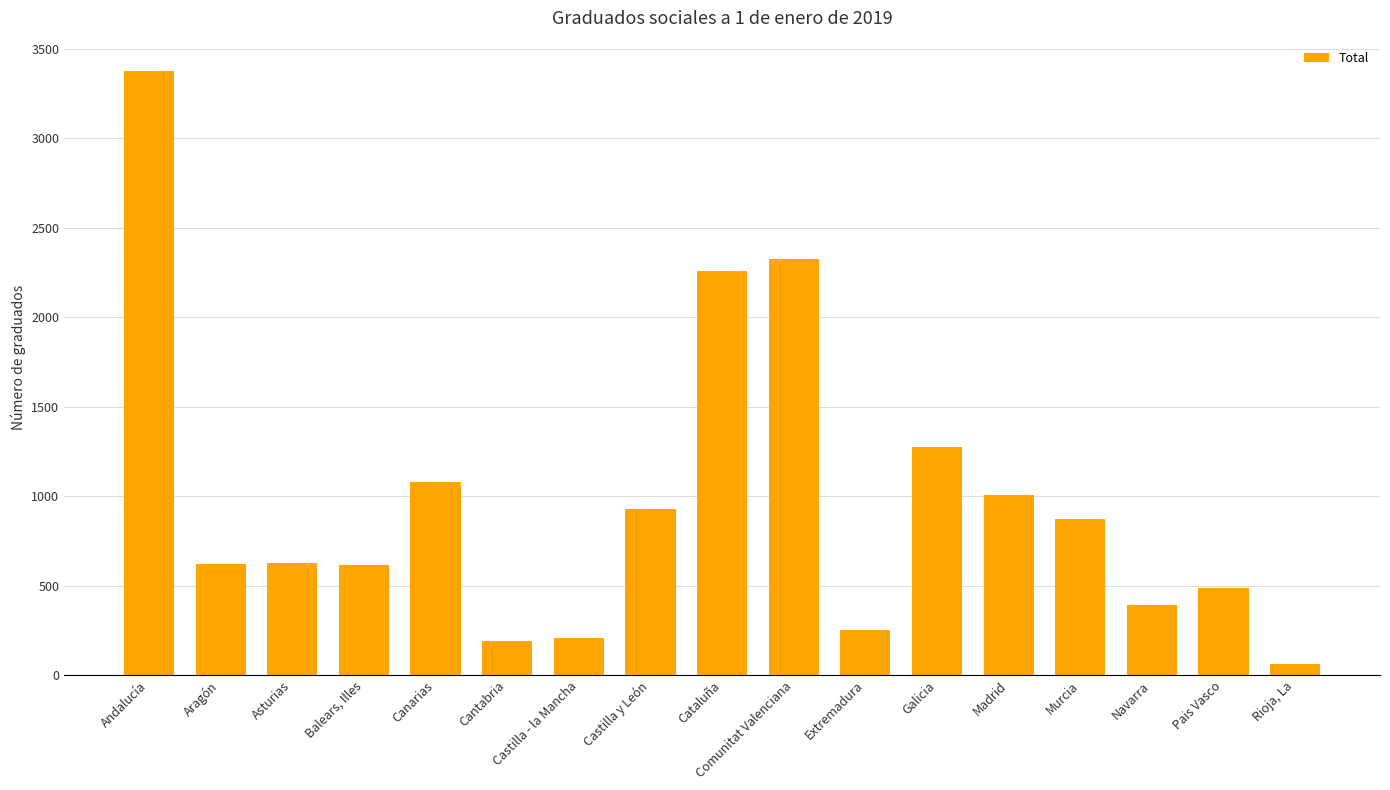

Between Navarra and Pais Vasco, which is larger?

Pais Vasco